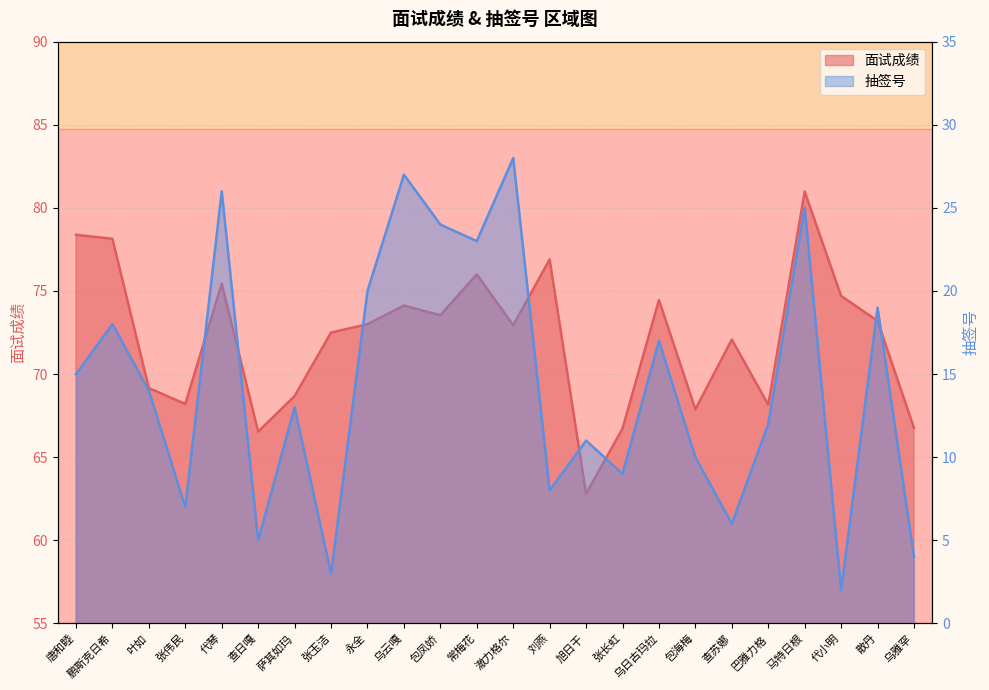

Is the value of 抽签号 at 张玉洁 greater than the value of 面试成绩 at 叶如?

No